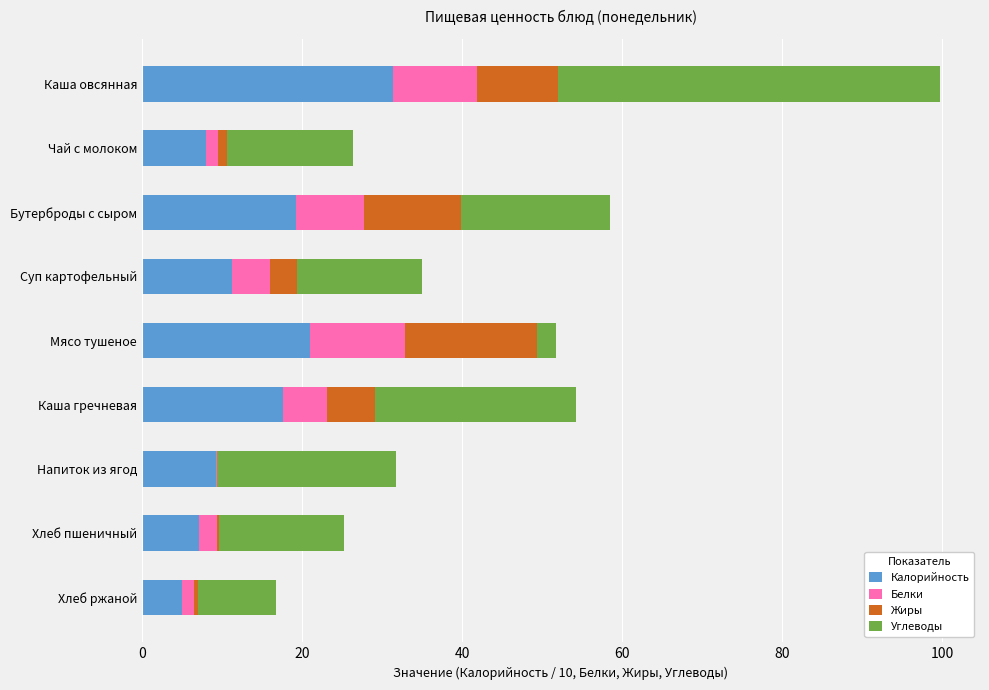

The Калорийность series shows 9.2 at Напиток из ягод. True or false?

True